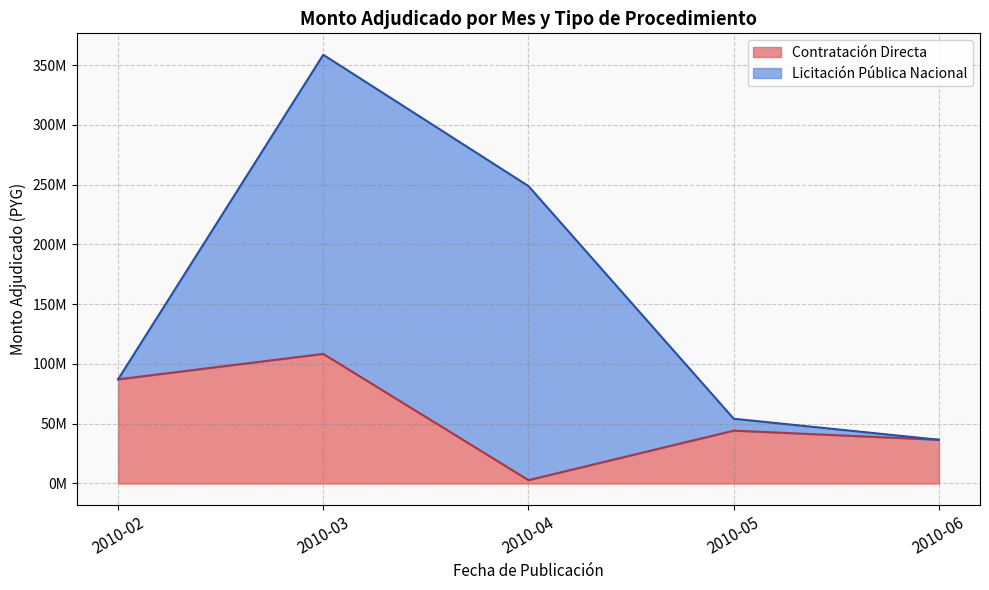

What is the difference between the maximum and minimum values in the Licitación Pública Nacional series?

250250000